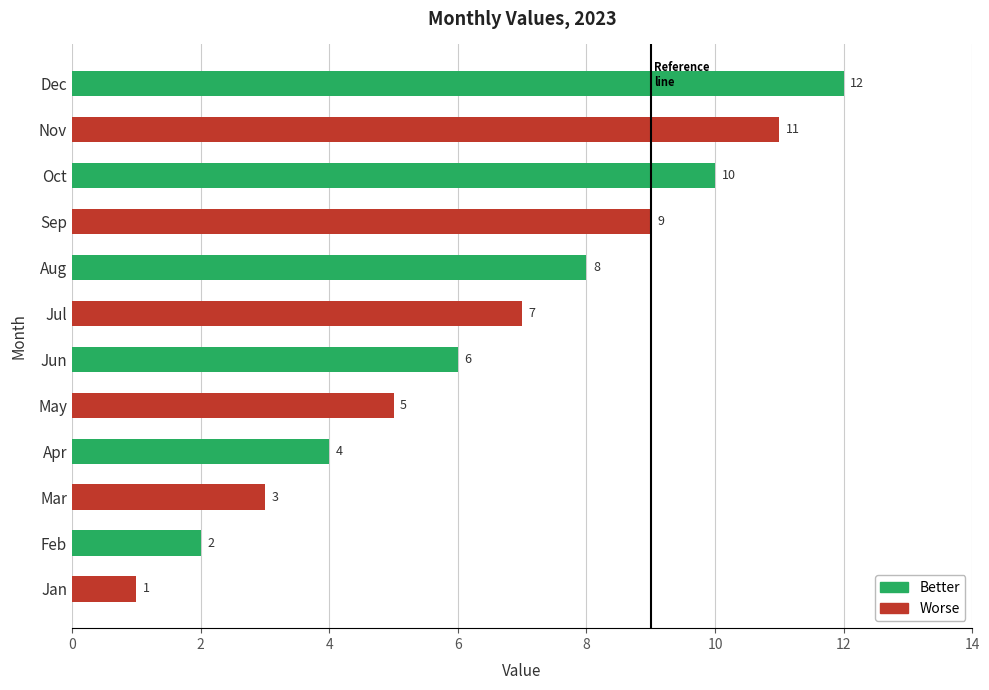

At which label is the value closest to 6?

Jun